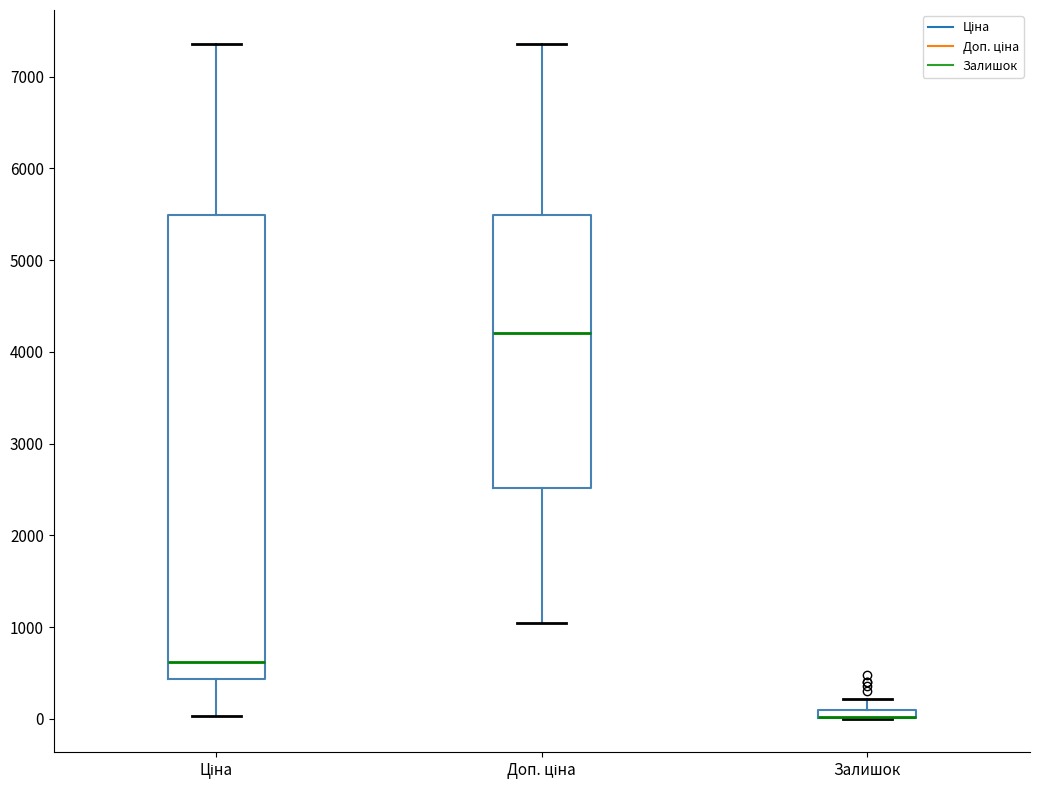

Comparing the boxes themselves (not the whiskers), which one is the tallest?

Ціна